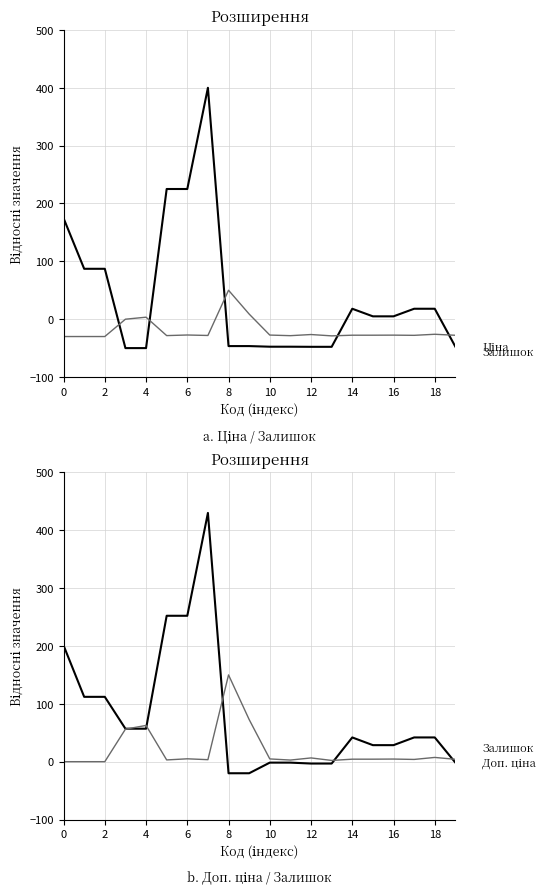

What is the average value of the Залишок series?

19.9